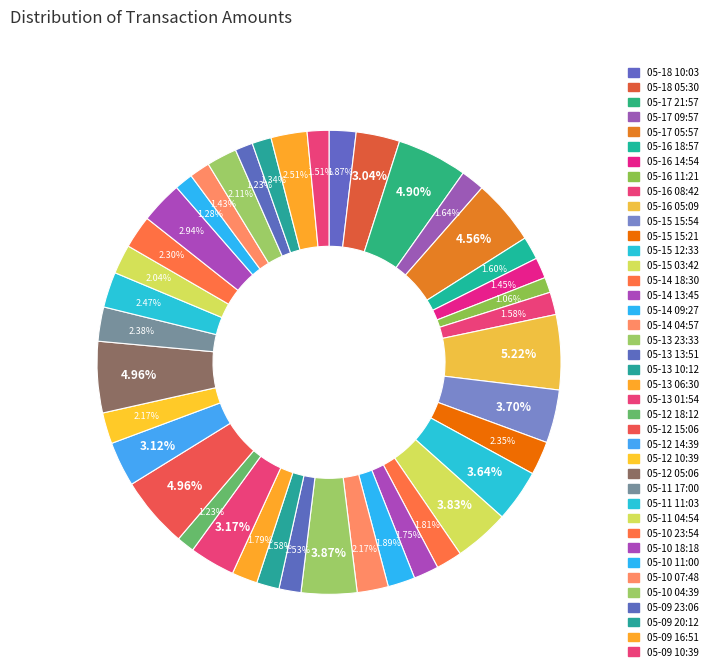

How many slices are in this pie chart?

40